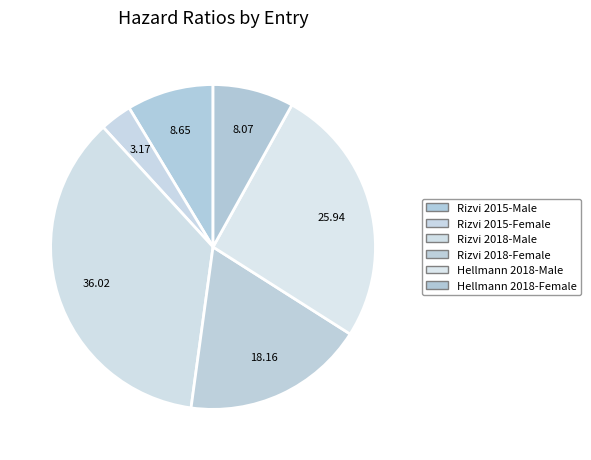

Rank the categories by value from highest to lowest.

Rizvi 2018-Male, Hellmann 2018-Male, Rizvi 2018-Female, Rizvi 2015-Male, Hellmann 2018-Female, Rizvi 2015-Female